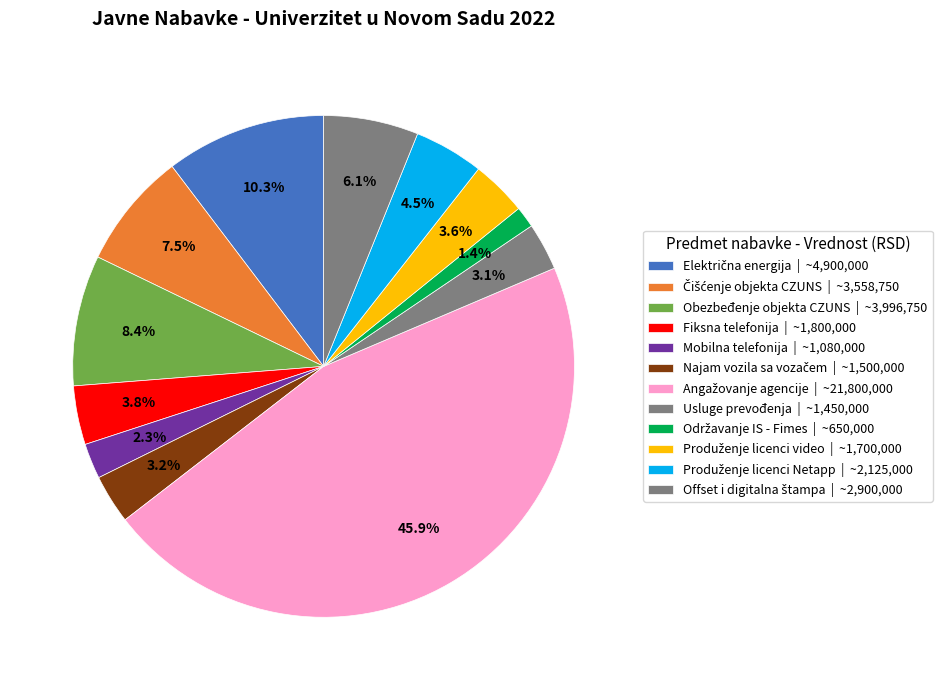

Rank the categories by value from lowest to highest.

Održavanje IS - Fimes, Mobilna telefonija, Usluge prevođenja, Najam vozila sa vozačem, Produženje licenci video, Fiksna telefonija, Produženje licenci Netapp, Offset i digitalna štampa, Čišćenje objekta CZUNS, Obezbeđenje objekta CZUNS, Električna energija, Angažovanje agencije